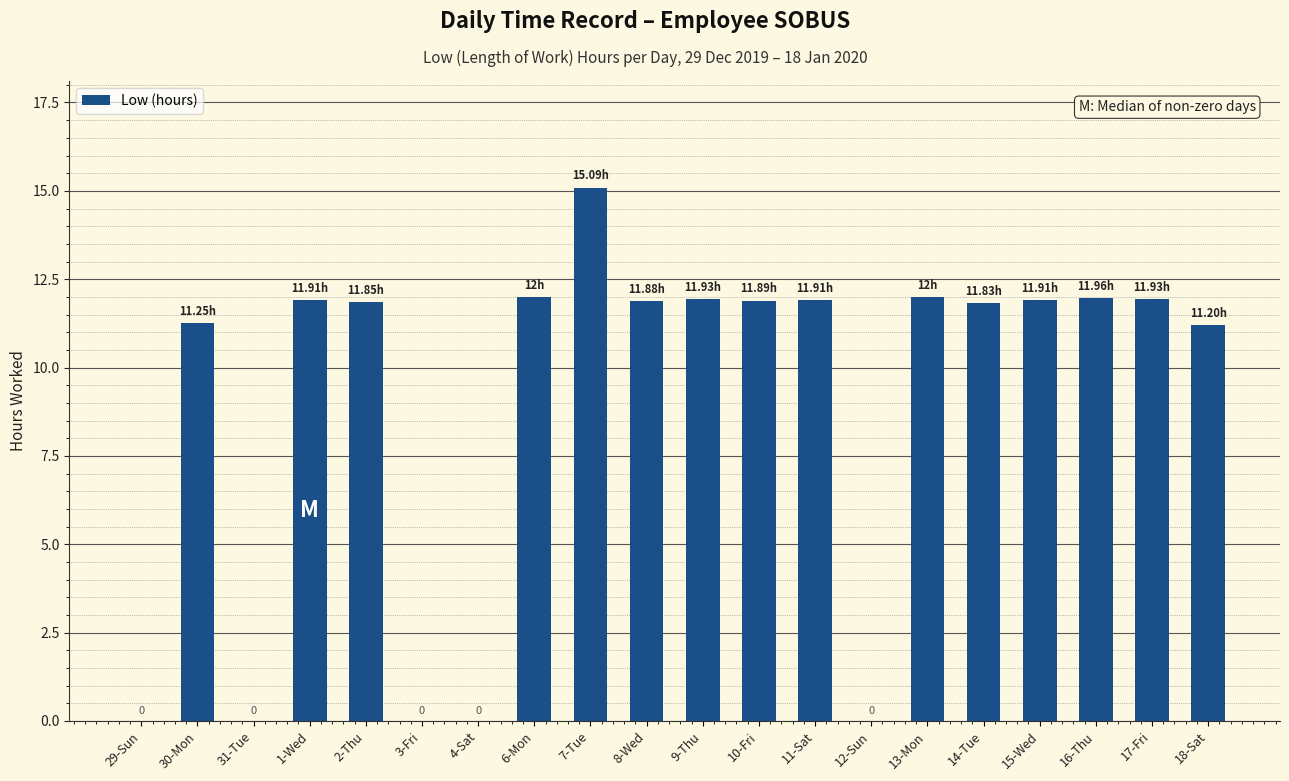

What is the sum of the values at 11-Sat and 6-Mon?

23.9